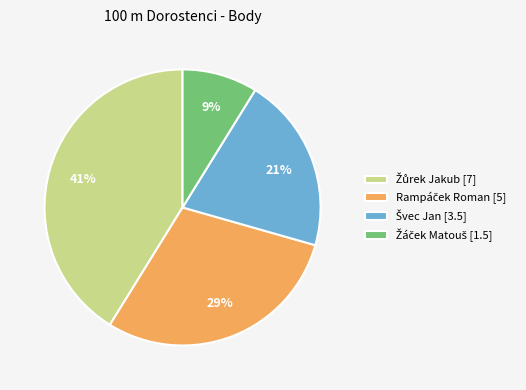

Is there any slice that represents more than half of the pie?

No